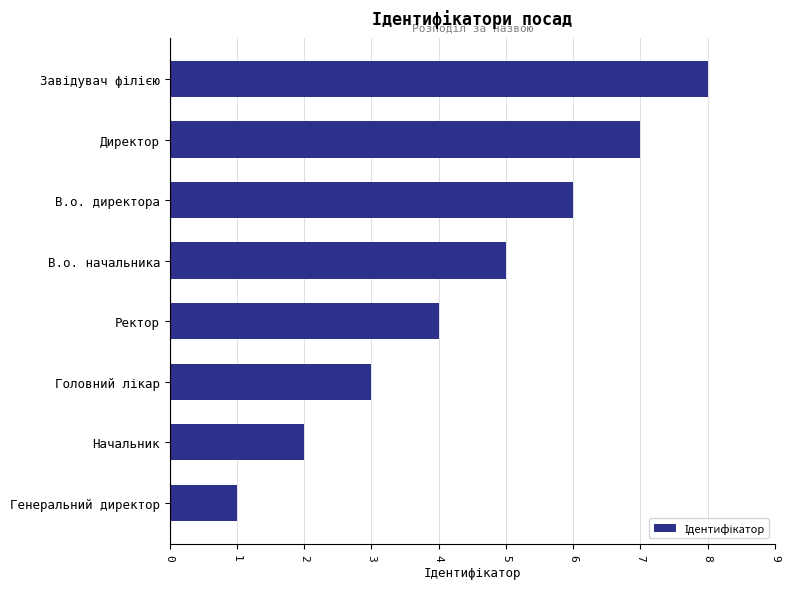

How many values are between 3 and 7?

5